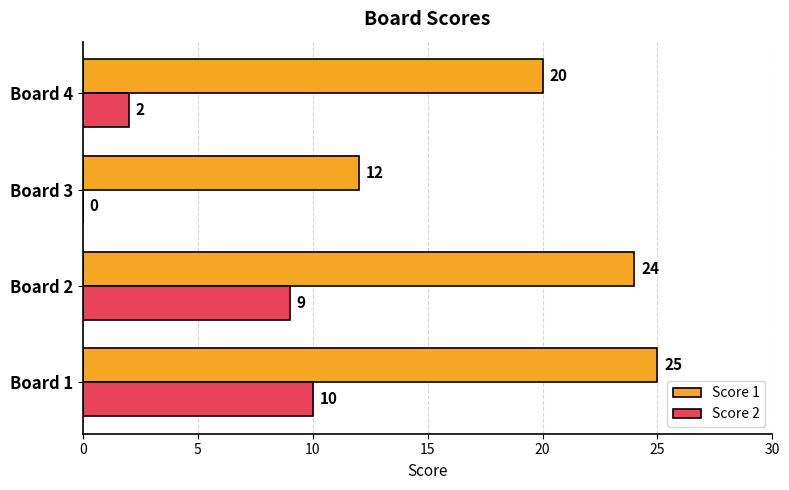

At which label does Score 1 reach its peak?

Board 1